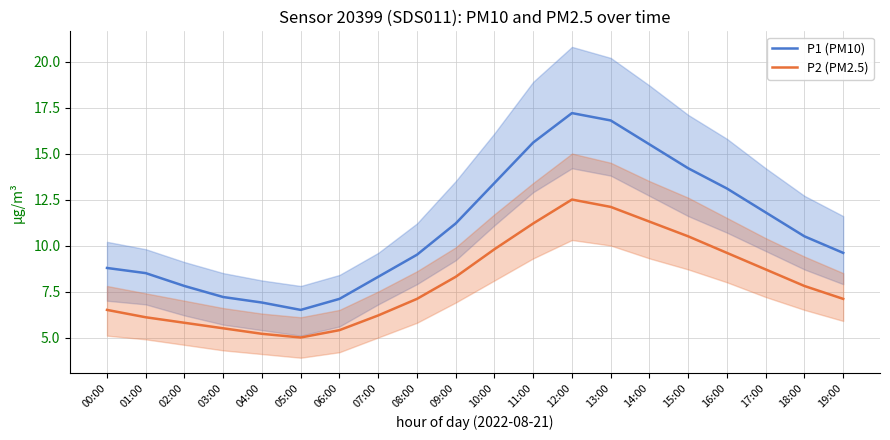

What is the total value across all series at 16:00?

22.7